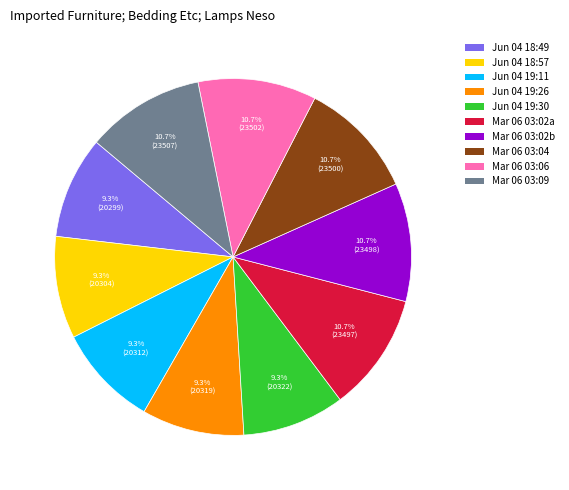

Is there any slice that represents more than half of the pie?

No